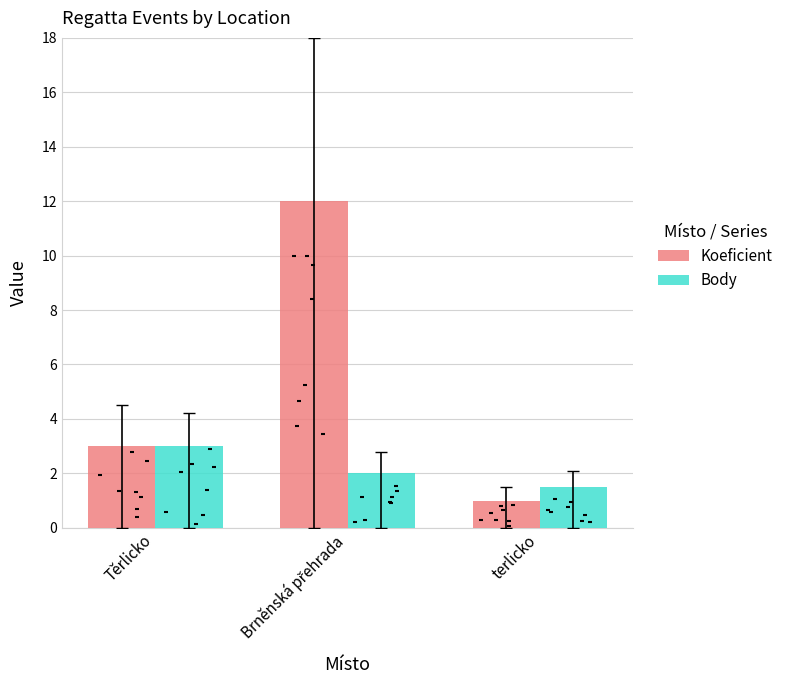

Which series contains the highest Y value?

Koeficient